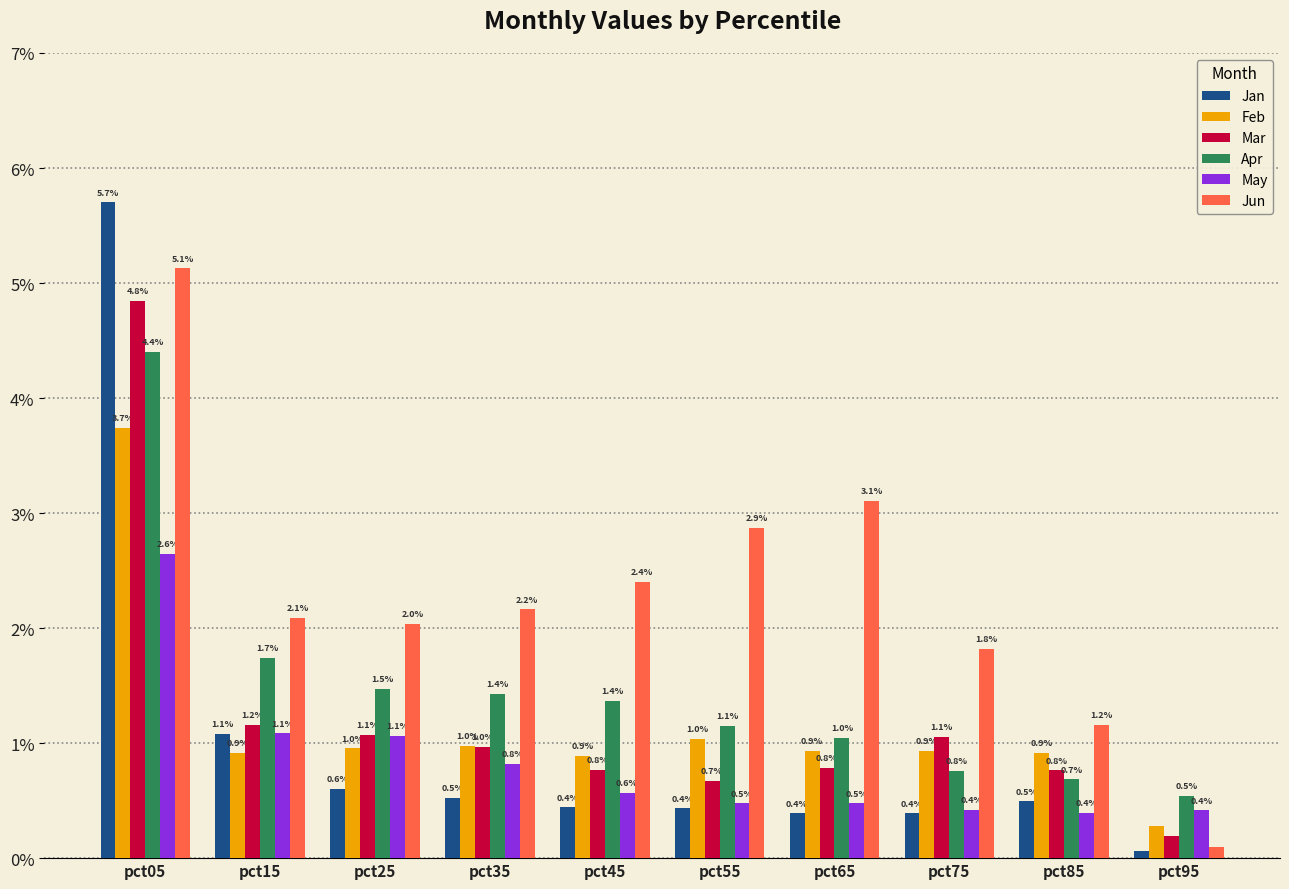

What are all the series names shown in the legend?

Jan, Feb, Mar, Apr, May, Jun